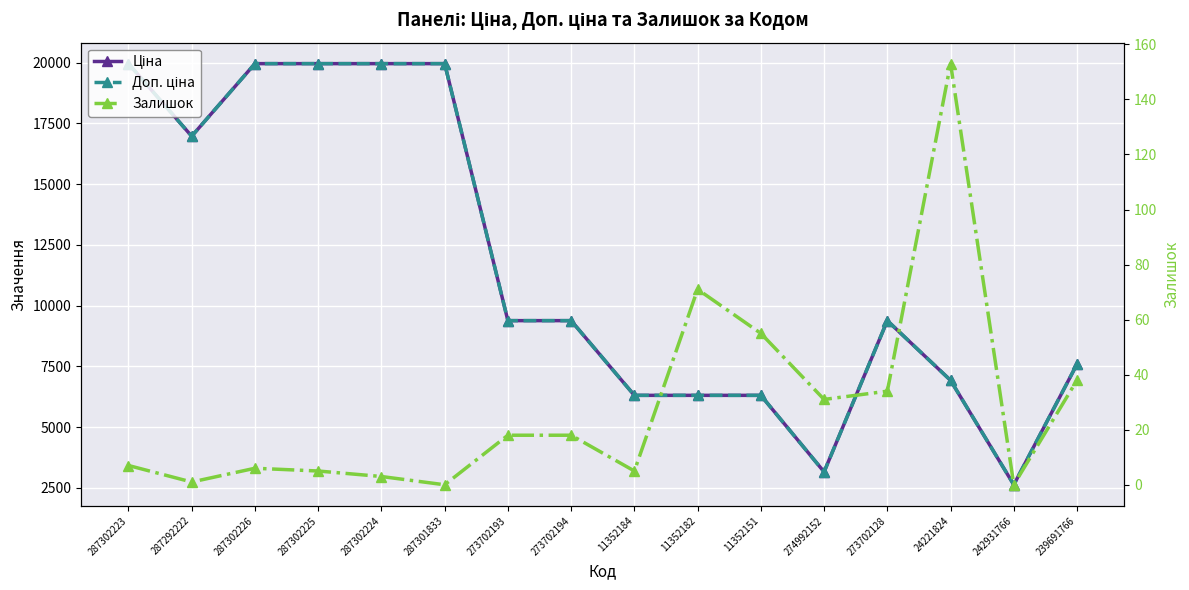

How many values in Залишок are above zero?

14